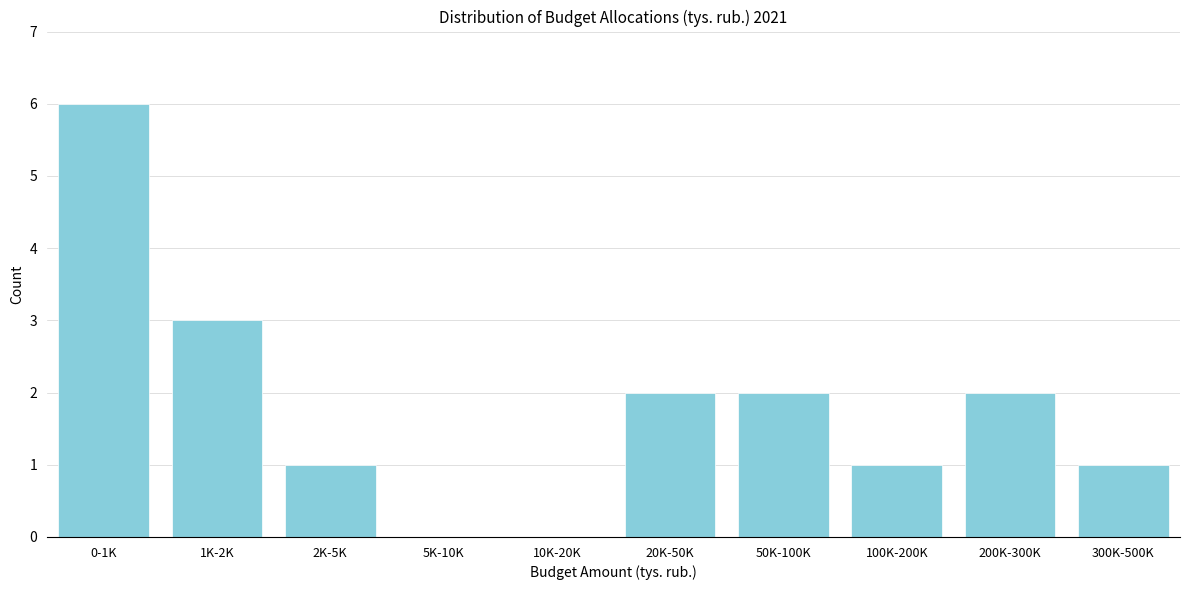

Reading right to left, transcribe all the data shown in this chart.

300K-500K=1	200K-300K=2	100K-200K=1	50K-100K=2	20K-50K=2	10K-20K=0	5K-10K=0	2K-5K=1	1K-2K=3	0-1K=6